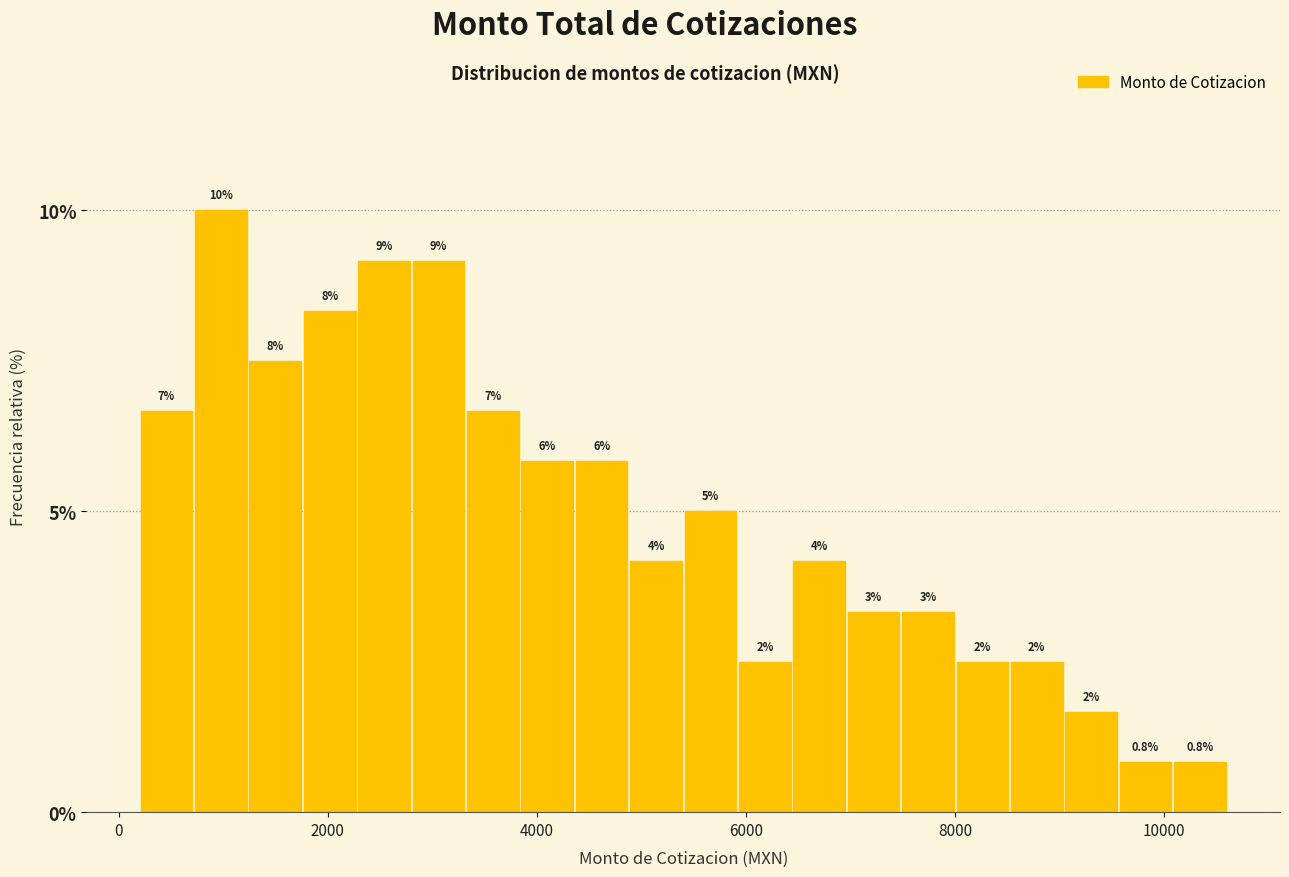

Around what value on the x-axis is the tallest bar? Give the approximate position of its centre, as read against the axis.

1000